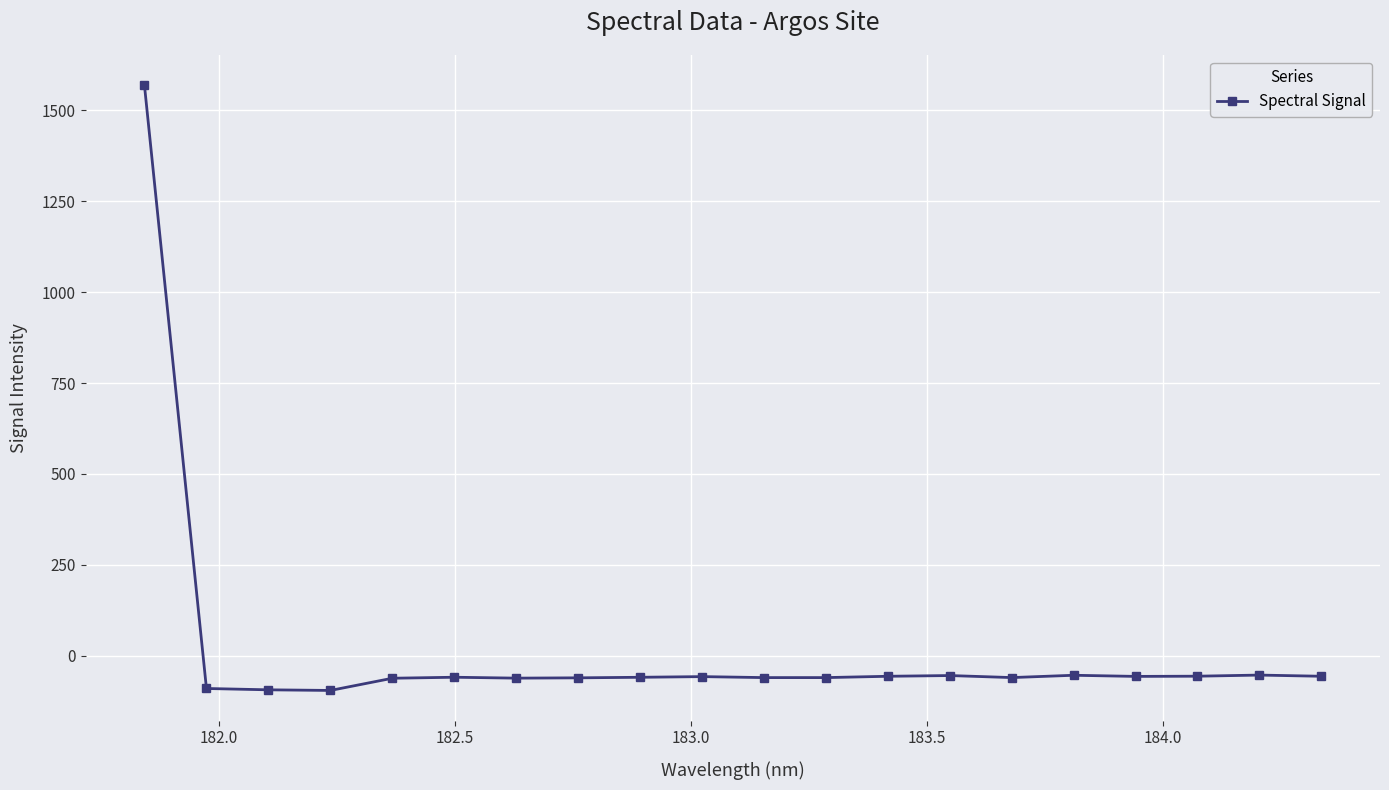

True or false: the data has more than 2 interior local peaks.

True